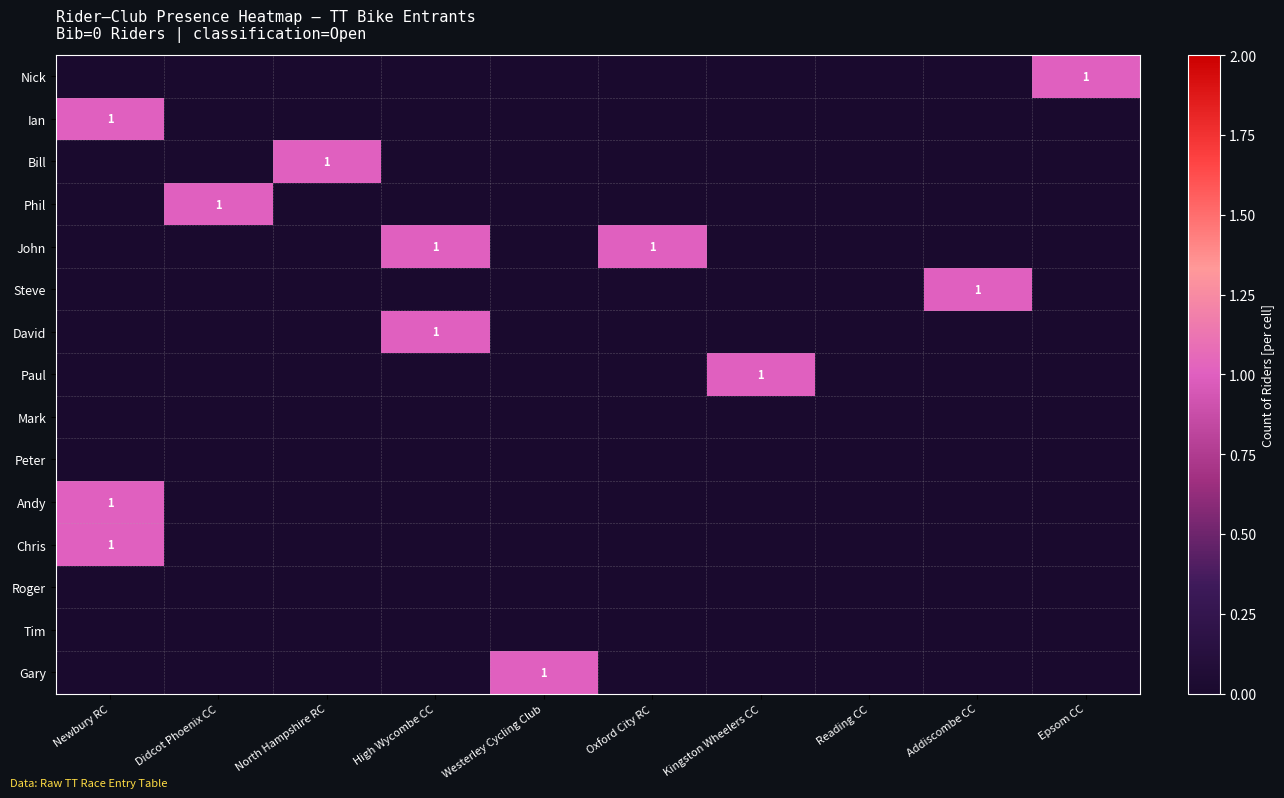

True or false: Nick has a value of 1 at Epsom CC.

True